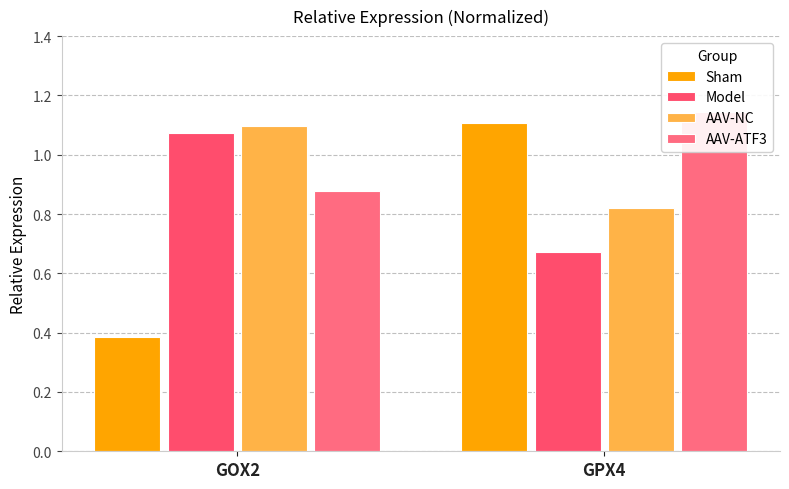

Reading left to right, what are all the values shown in this chart?

Sham: GOX2=0.4	GPX4=1.1
Model: GOX2=1.1	GPX4=0.7
AAV-NC: GOX2=1.1	GPX4=0.8
AAV-ATF3: GOX2=0.9	GPX4=1.1